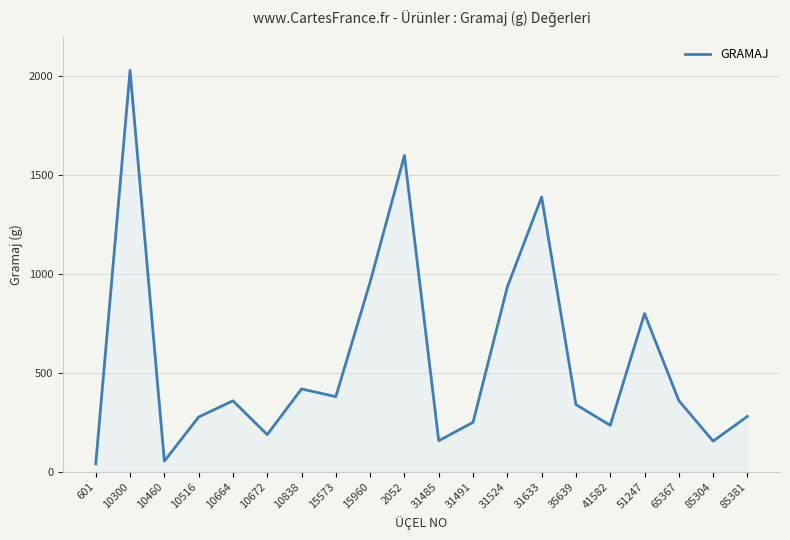

Read the value at 10300, to the nearest 50.

2050